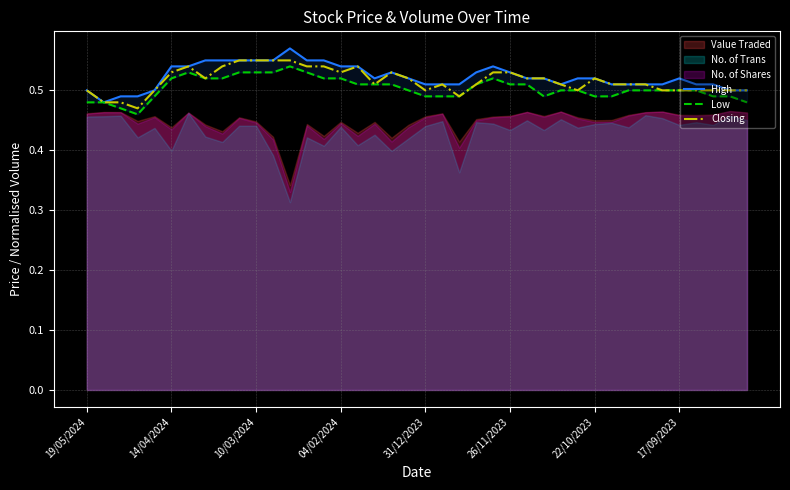

What is the average value of the Closing series?

0.5